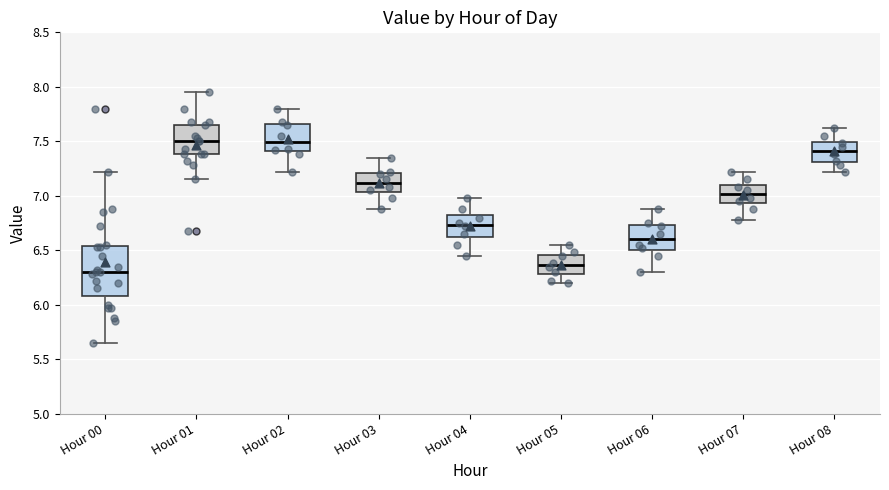

Reading left to right, transcribe this box plot: for each box, give where its median line is, the range the box spans, and where its two whiskers end, as read against the y-axis. The values are not printed on the chart, so give them approximately, as read against the axis.

Hour 00: median 6.30, box 6.10 to 6.55, whiskers 5.65 to 7.20
Hour 01: median 7.50, box 7.40 to 7.65, whiskers 7.15 to 7.95
Hour 02: median 7.50, box 7.40 to 7.65, whiskers 7.20 to 7.80
Hour 03: median 7.10, box 7.05 to 7.20, whiskers 6.90 to 7.35
Hour 04: median 6.75, box 6.65 to 6.80, whiskers 6.45 to 7.00
Hour 05: median 6.35, box 6.30 to 6.45, whiskers 6.20 to 6.55
Hour 06: median 6.60, box 6.50 to 6.75, whiskers 6.30 to 6.90
Hour 07: median 7.00, box 6.95 to 7.10, whiskers 6.80 to 7.20
Hour 08: median 7.40, box 7.30 to 7.50, whiskers 7.20 to 7.60